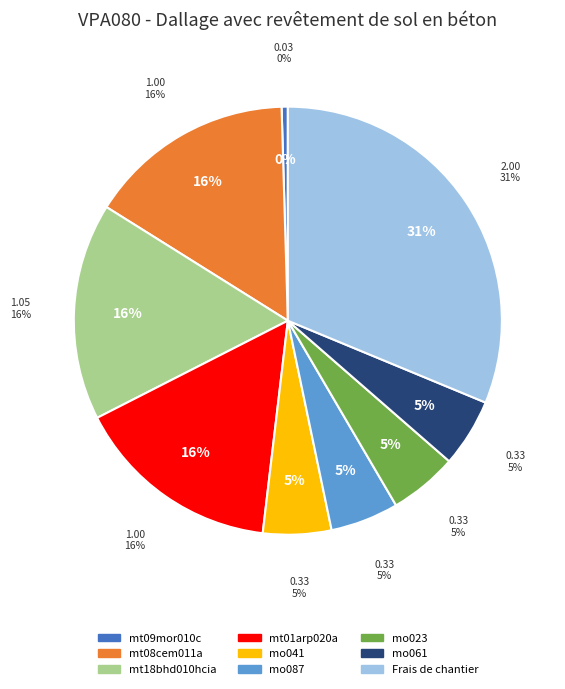

How many slices are in this pie chart?

9